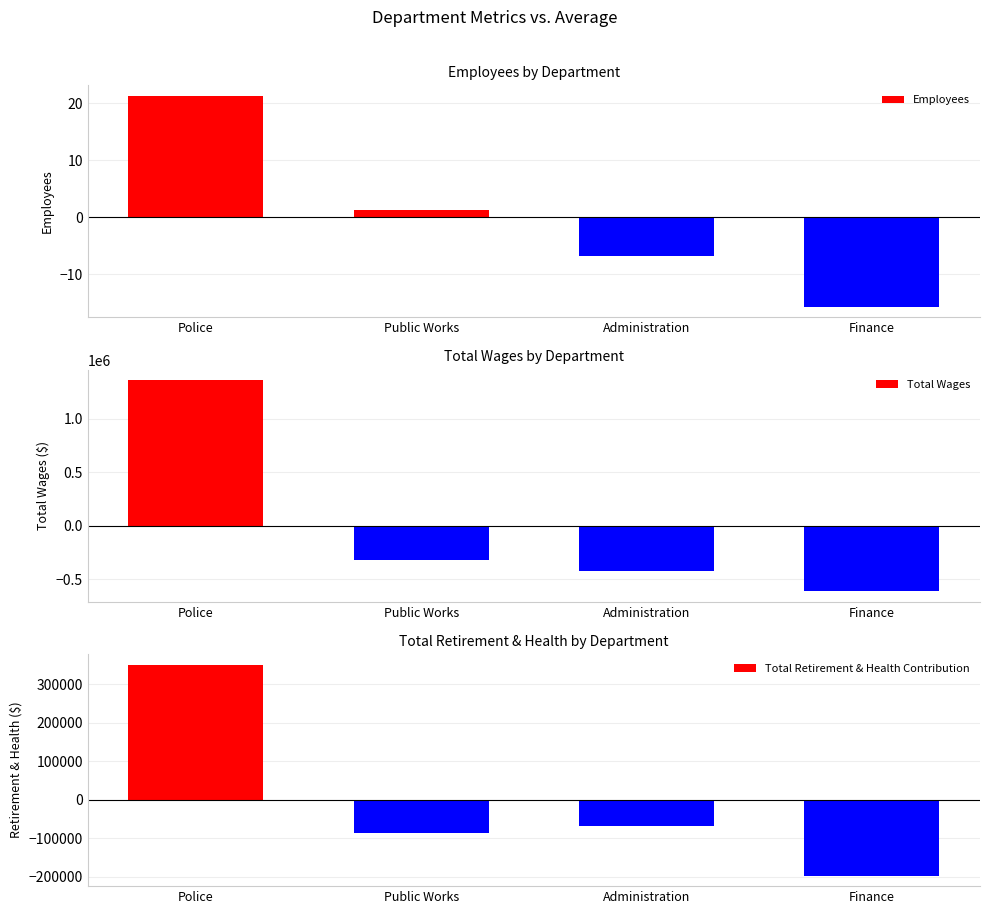

At Finance, list the series in order from largest to smallest.

Employees, Total Retirement & Health Contribution, Total Wages